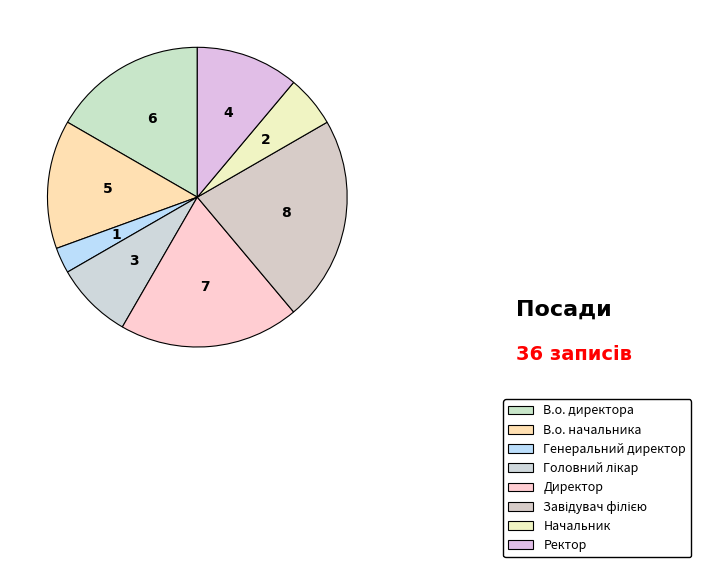

Do Генеральний директор and Директор together represent more than half of the pie?

No